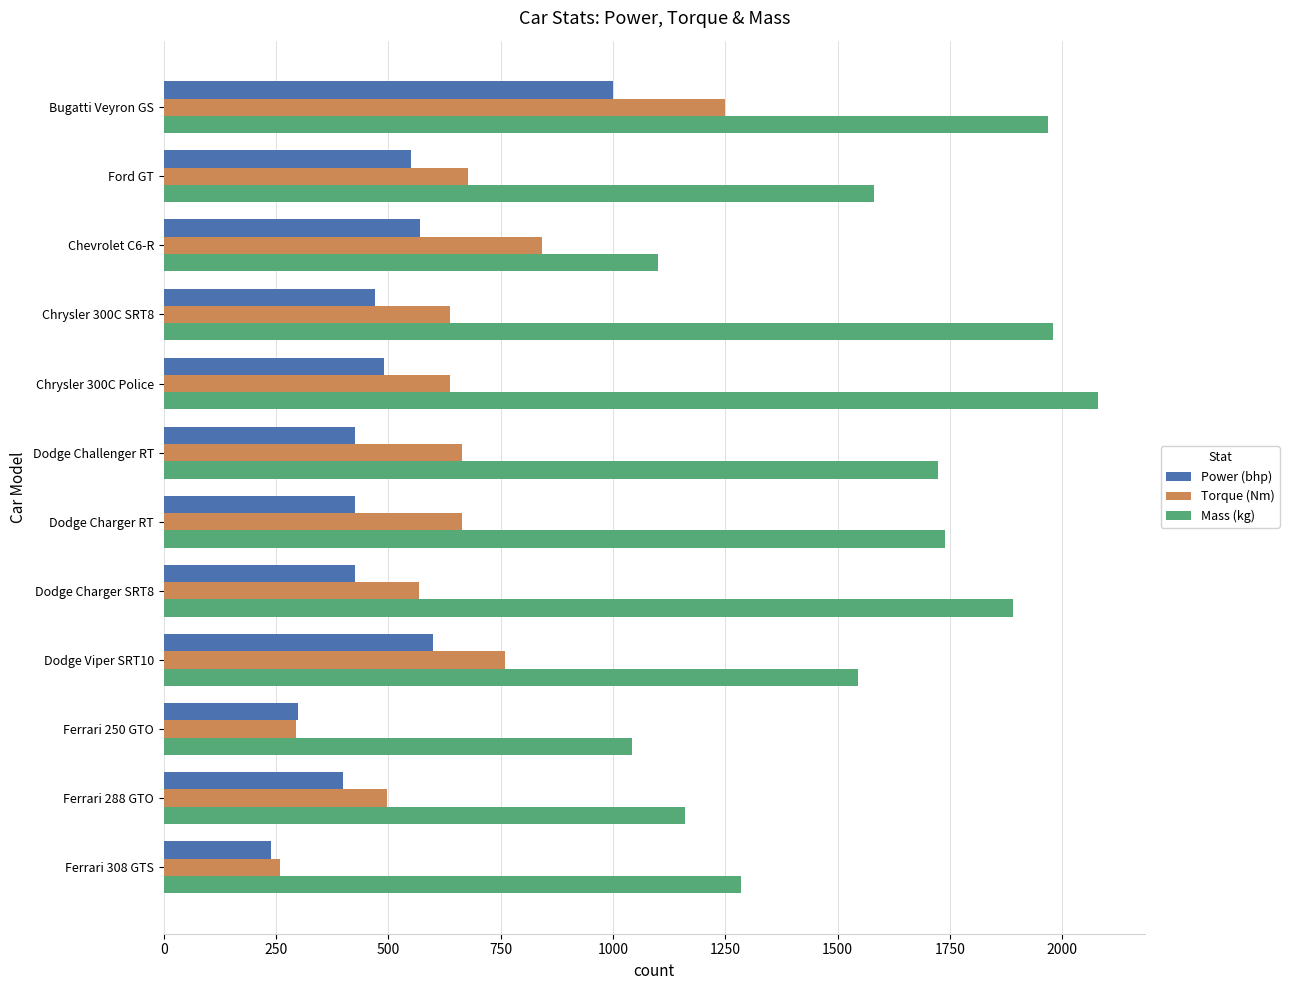

List the series in order of their peak value, highest first.

Mass (kg), Torque (Nm), Power (bhp)